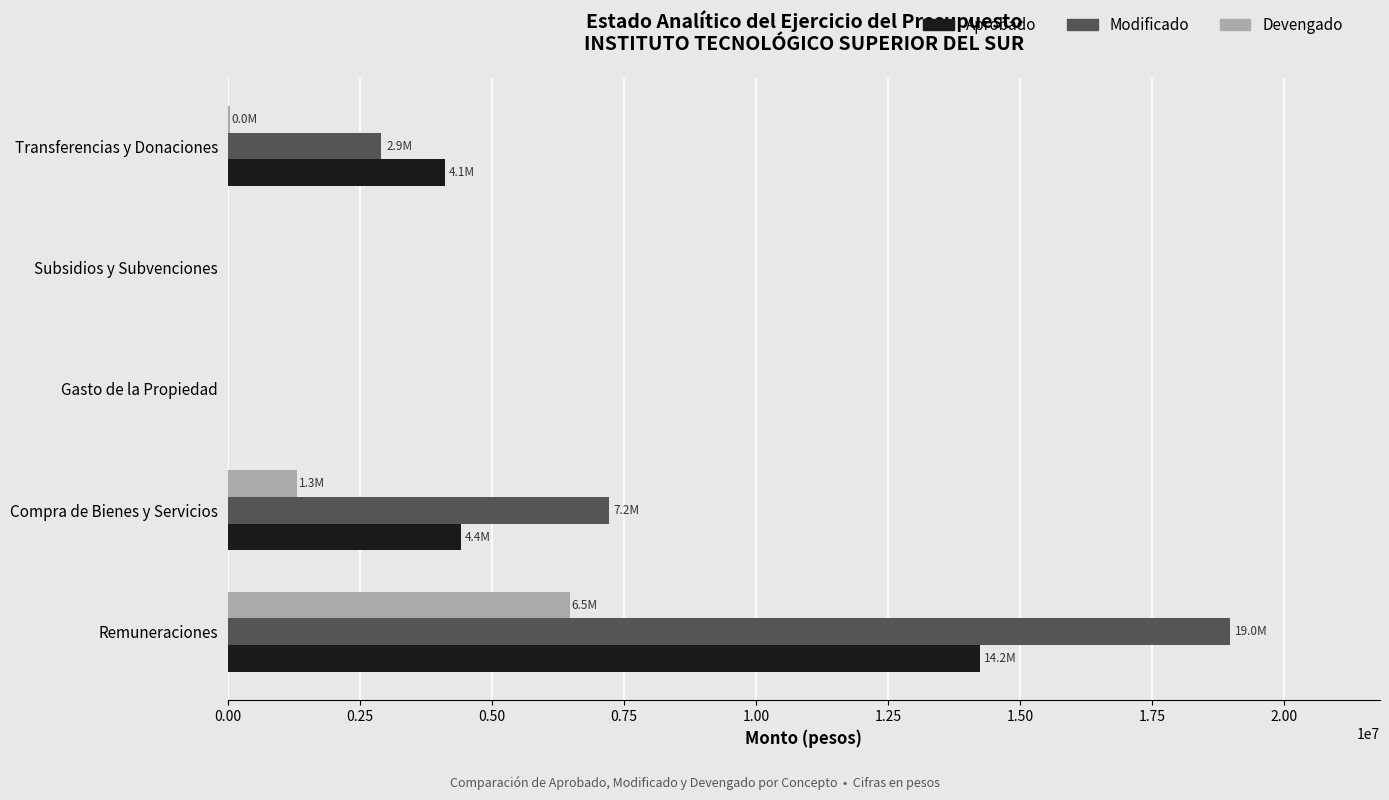

Which series changed the most between Compra de Bienes y Servicios and Gasto de la Propiedad?

Modificado